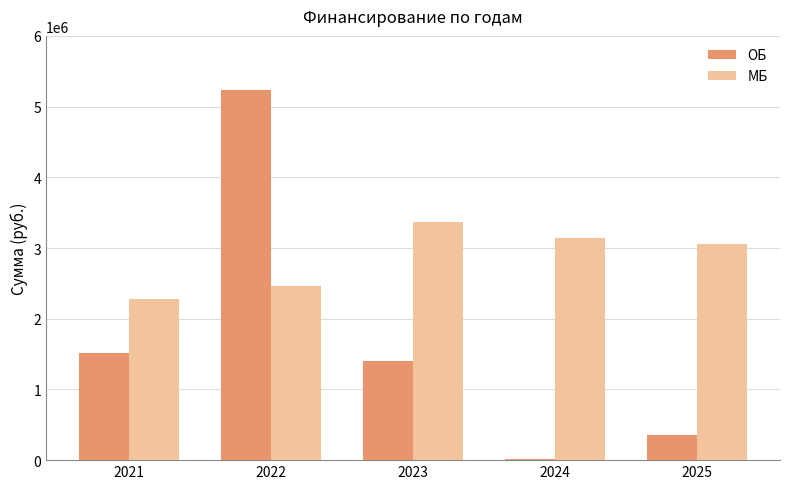

What is the value of the МБ bar at the 1st from the left?

2279981.1